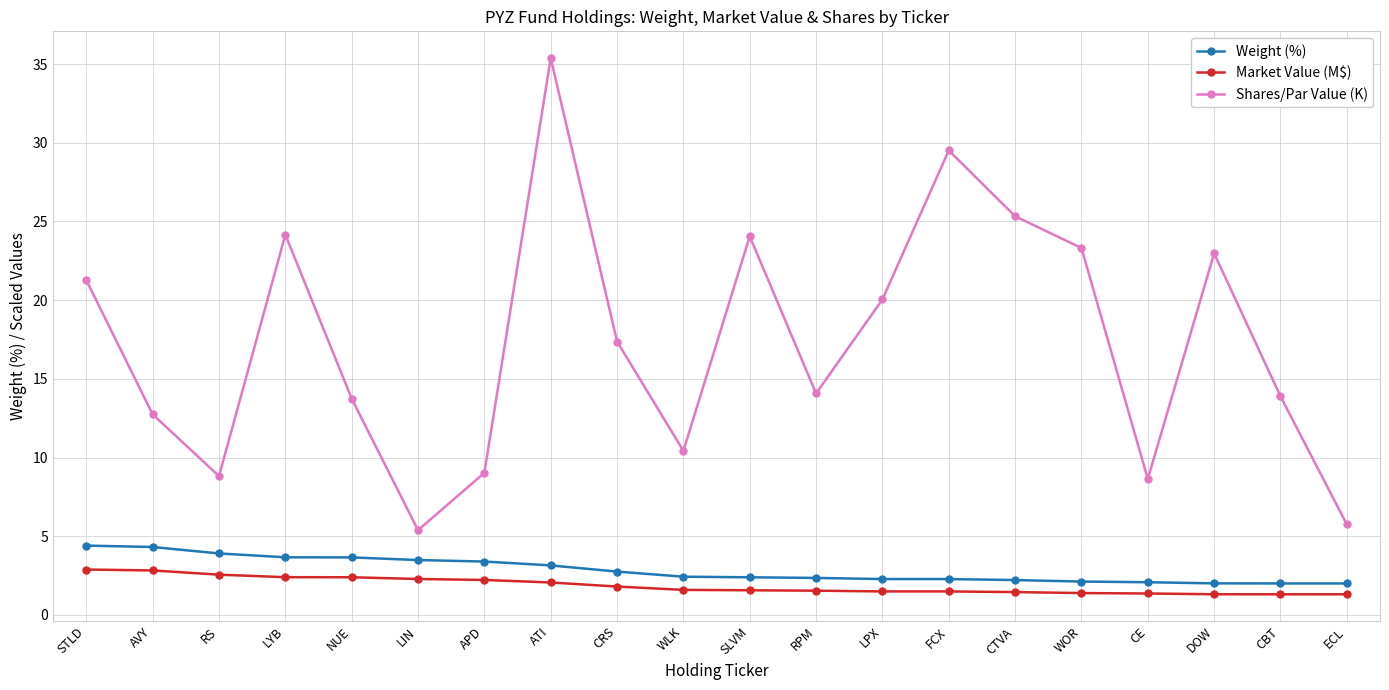

What is the smallest value displayed?

1.3